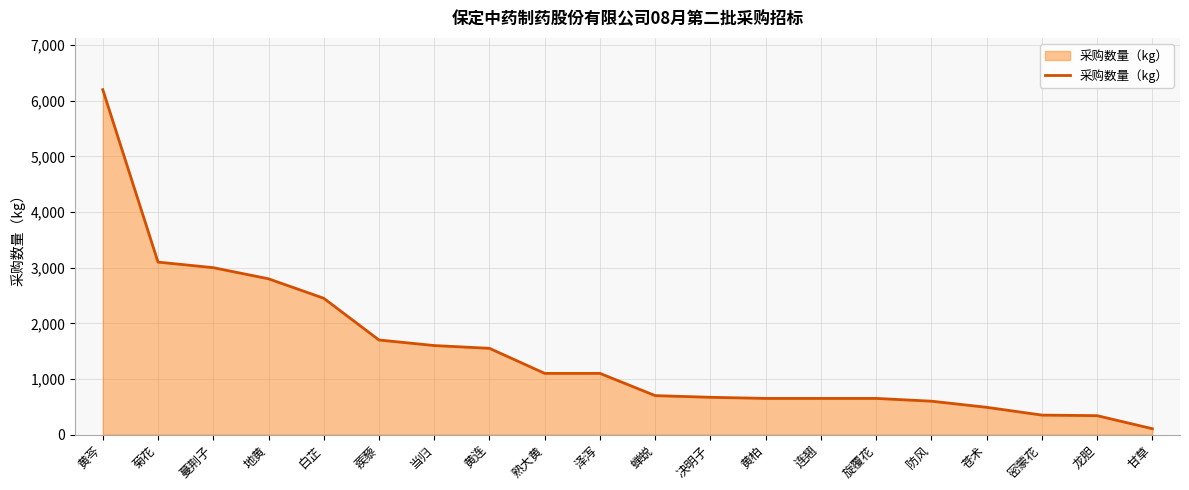

The value at 泽泻 is 341. True or false?

False